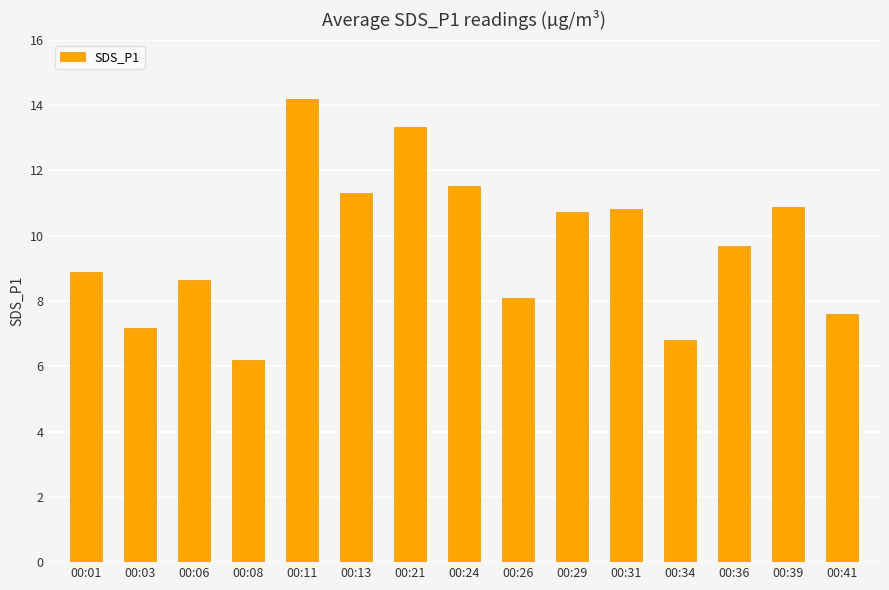

What is the value of the 2nd bar from the left?

7.2